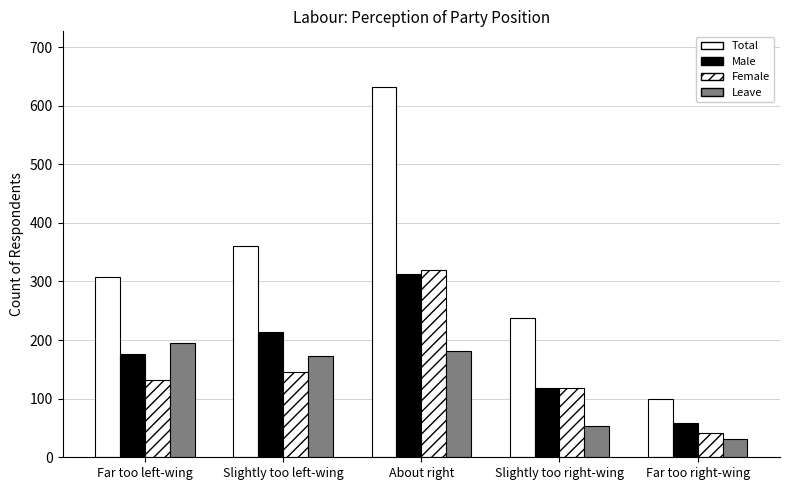

Are the bars grouped side by side (vs. stacked)?

Yes